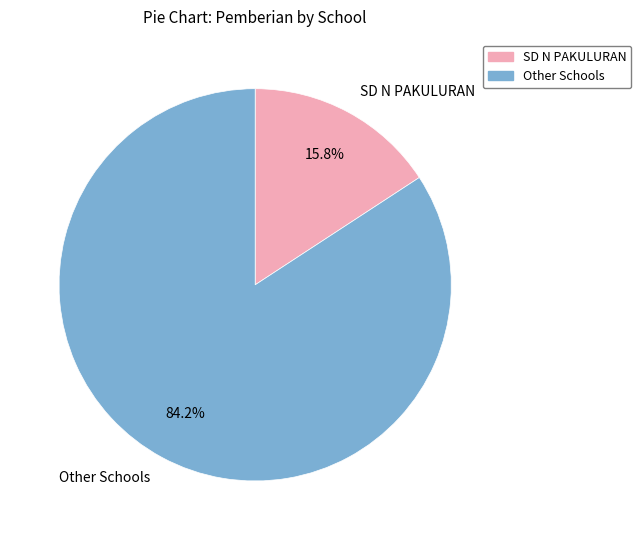

Combined, do SD N PAKULURAN and Other Schools account for over 50%?

Yes